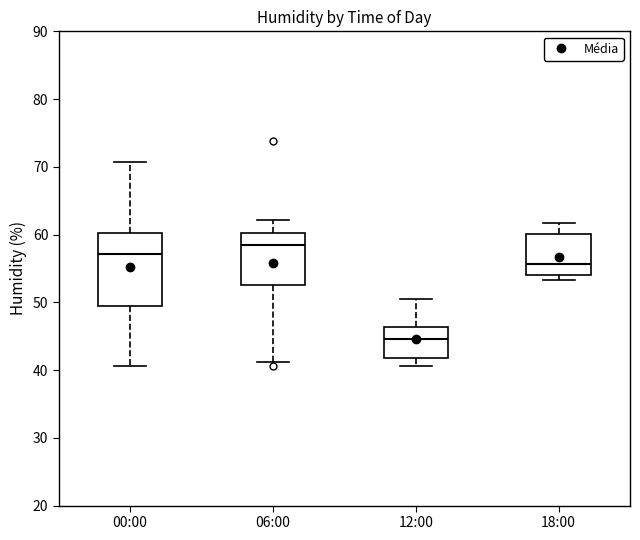

Reading left to right, read every box against the y-axis: the position of its median line, the range the box covers, and the ends of its whiskers. The values are not printed on the chart, so give them approximately, as read against the axis.

00:00: median 57, box 49 to 60, whiskers 41 to 71
06:00: median 59, box 53 to 60, whiskers 41 to 62
12:00: median 45, box 42 to 46, whiskers 41 to 51
18:00: median 56, box 54 to 60, whiskers 53 to 62